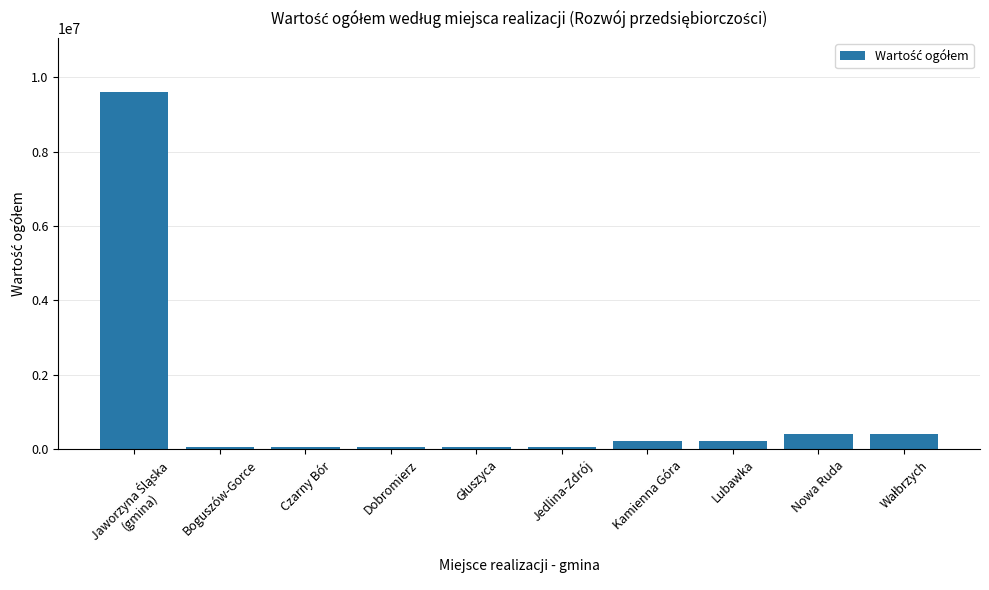

What is the label of the 2nd bar from the right?

Nowa Ruda